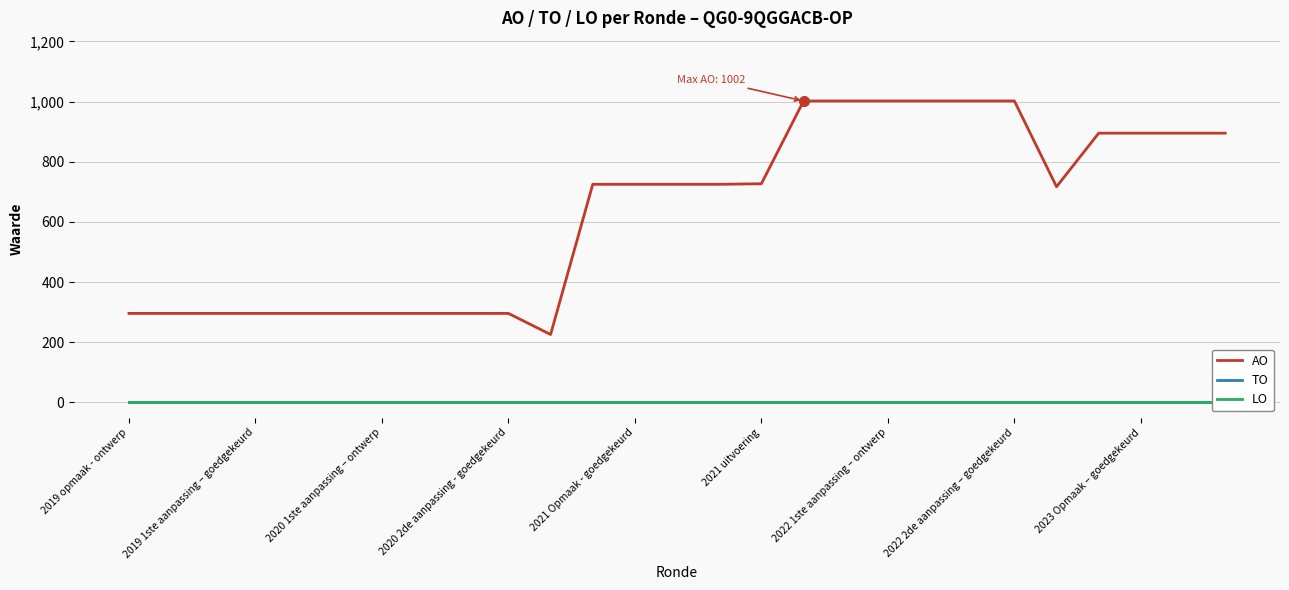

What is the total value across all series at 10?

226